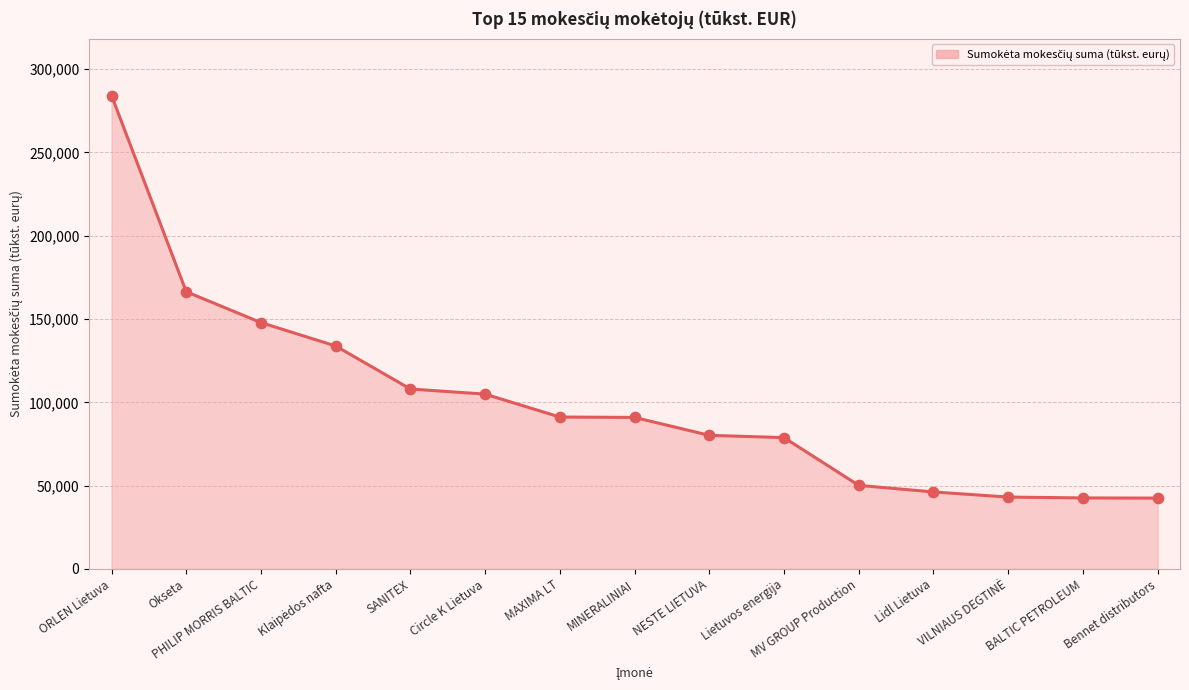

What is the change in value from ORLEN Lietuva to MV GROUP Production?

-234059